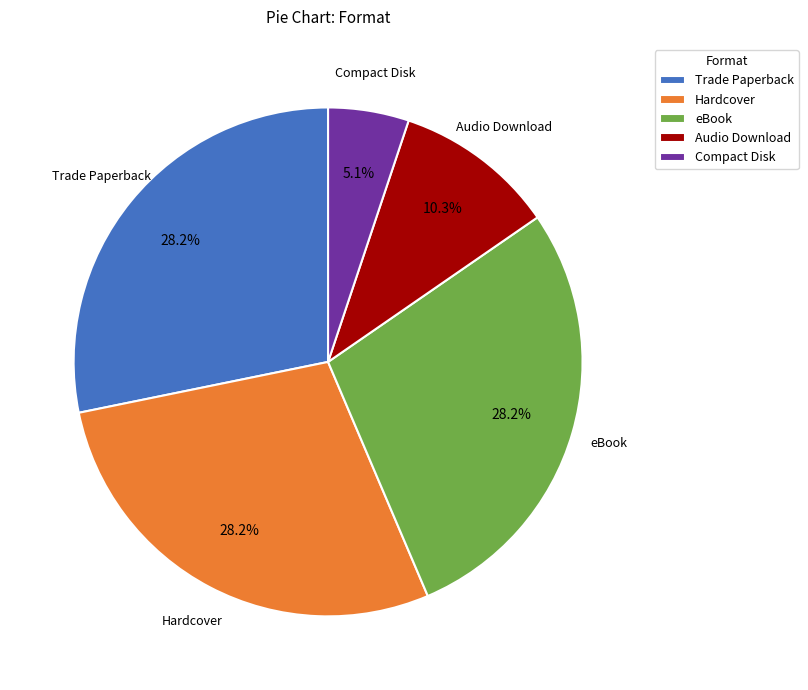

Count the number of slices in the pie.

5